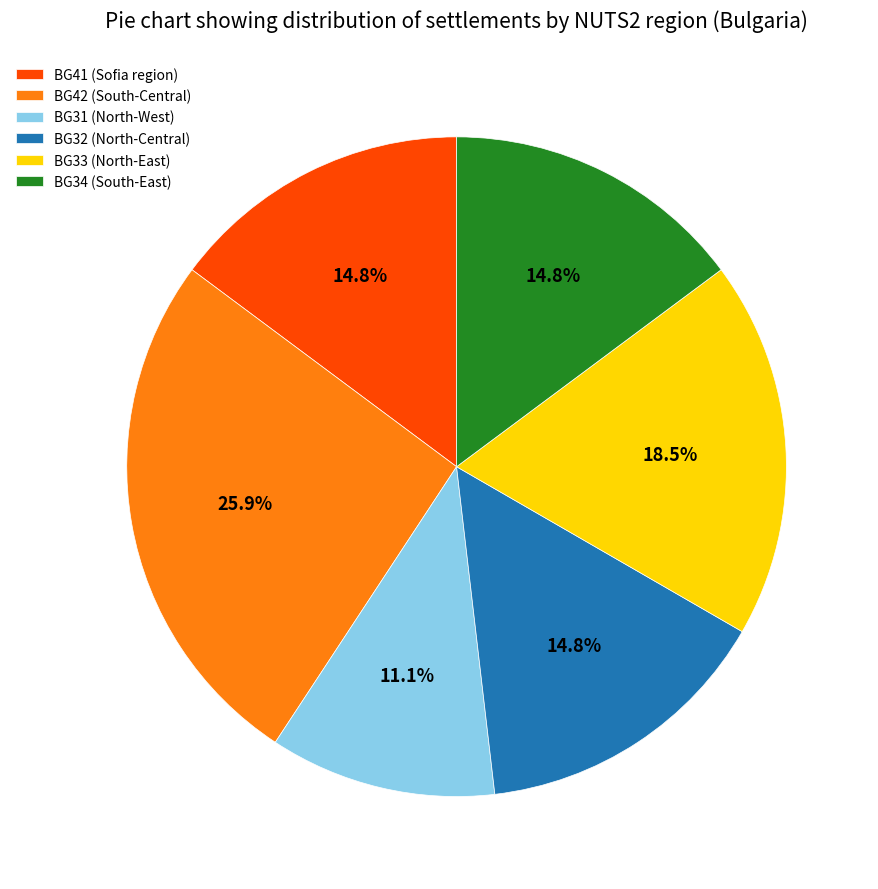

Which category has the smallest portion of the pie?

BG31 (North-West)